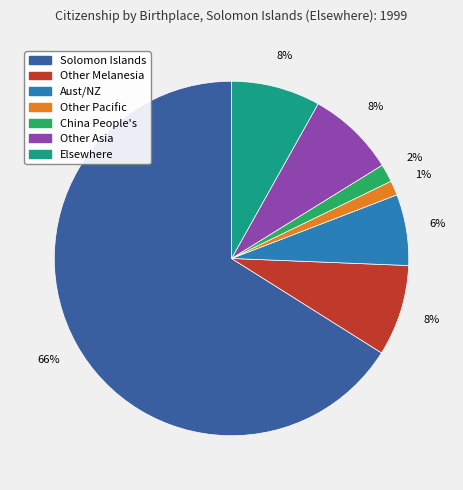

To the nearest percent, what is the average slice percentage?

14%